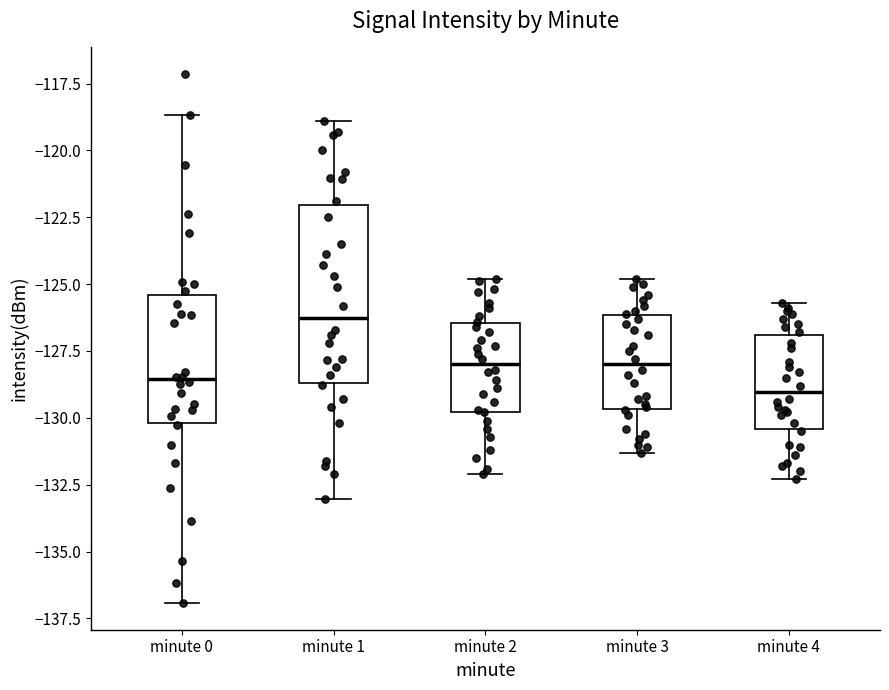

Reading left to right, transcribe this box plot: for each box, give where its median line is, the range the box spans, and where its two whiskers end, as read against the y-axis. The values are not printed on the chart, so give them approximately, as read against the axis.

minute 0: median -128.5, box -130.0 to -125.5, whiskers -137.0 to -118.5
minute 1: median -126.0, box -128.5 to -122.0, whiskers -133.0 to -119.0
minute 2: median -128.0, box -130.0 to -126.5, whiskers -132.0 to -125.0
minute 3: median -128.0, box -129.5 to -126.0, whiskers -131.5 to -125.0
minute 4: median -129.0, box -130.5 to -127.0, whiskers -132.5 to -125.5